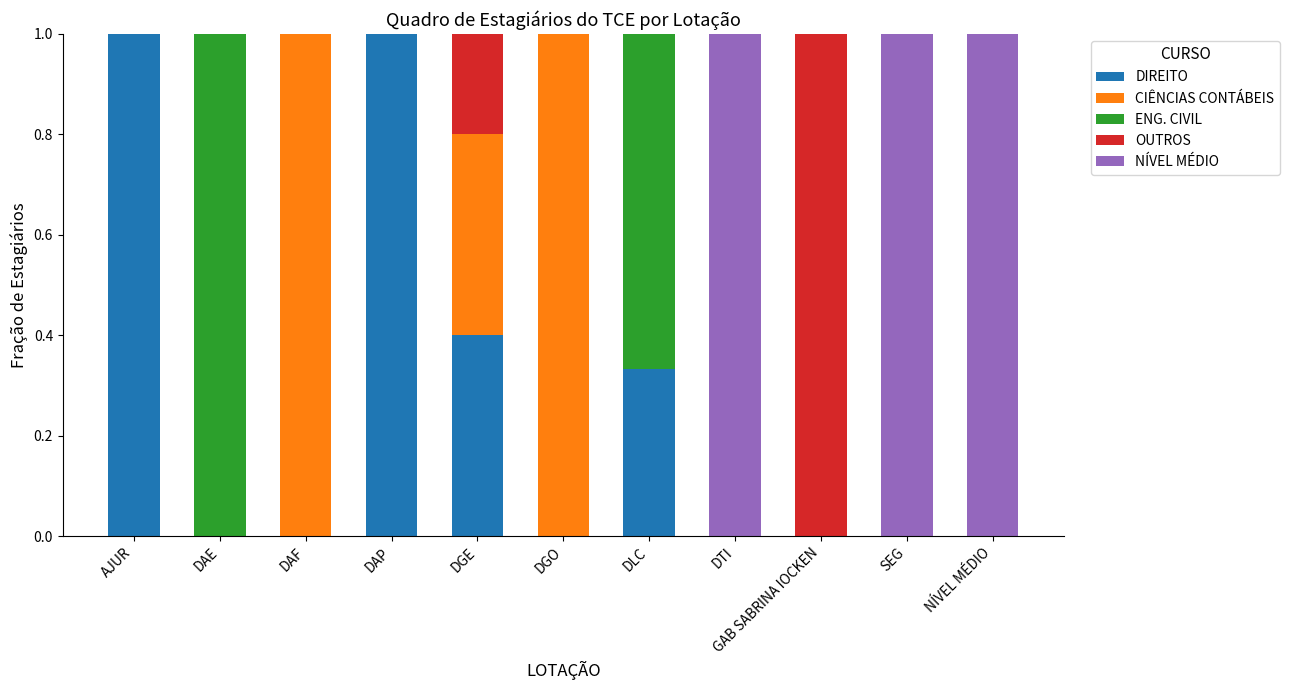

At DAF, list the series in order from smallest to largest.

DIREITO, ENG. CIVIL, OUTROS, NÍVEL MÉDIO, CIÊNCIAS CONTÁBEIS